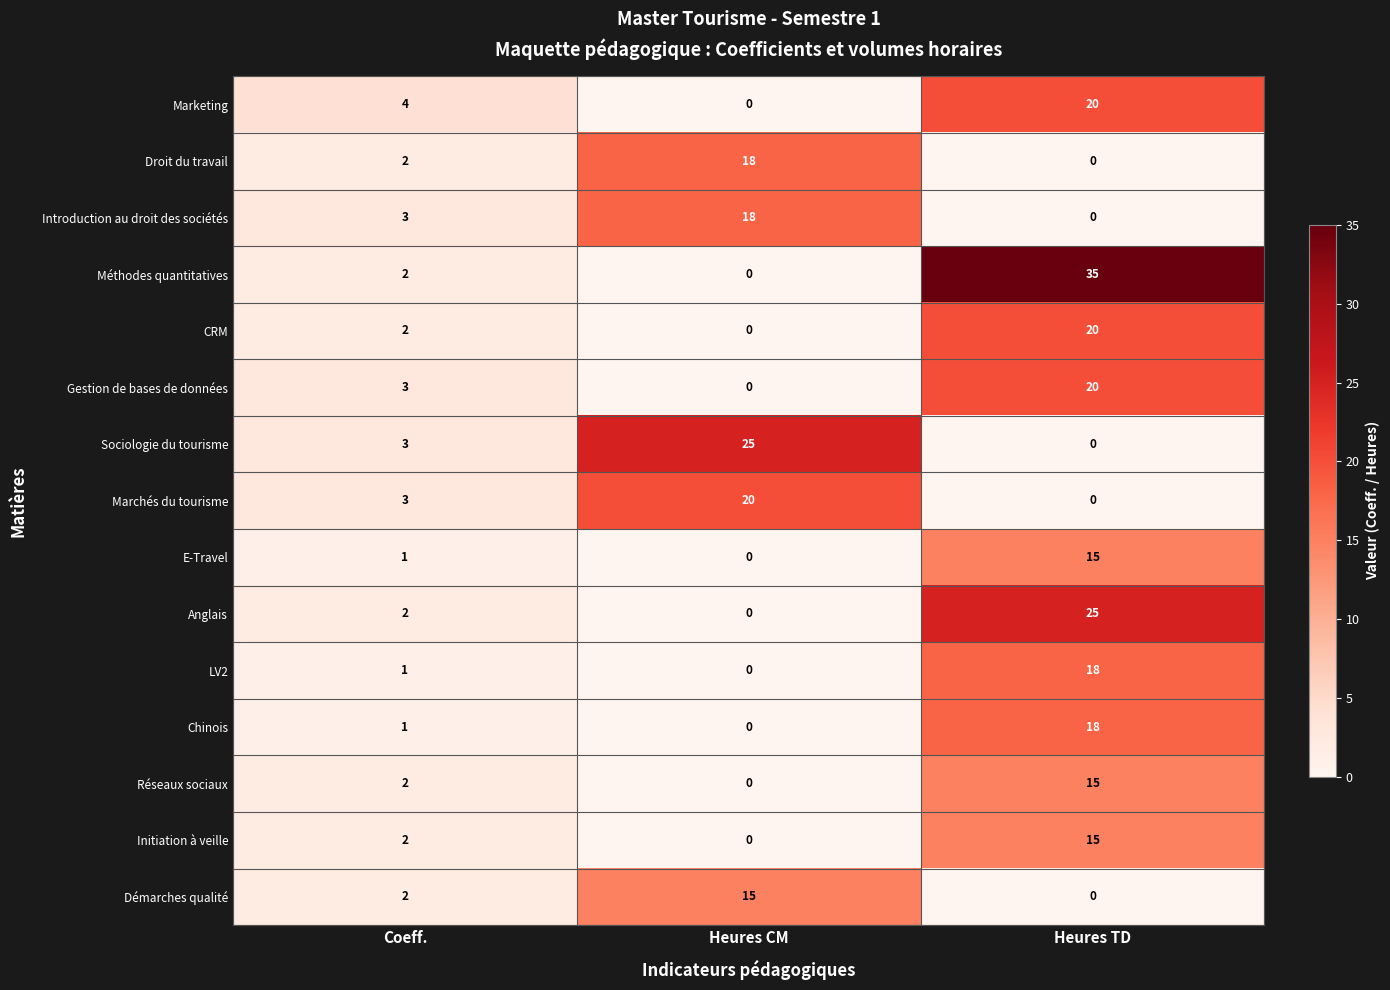

Is it true that Gestion de bases de données equals 3 at Coeff.?

True